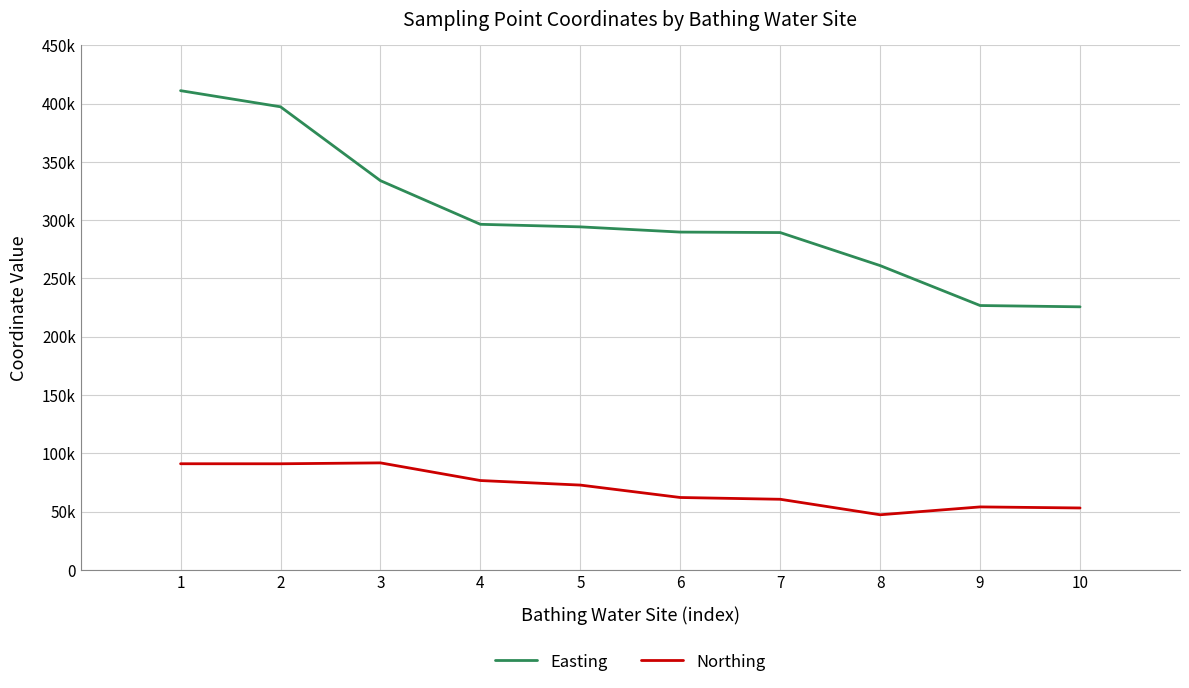

Does the chart display data point markers on the line(s)?

No